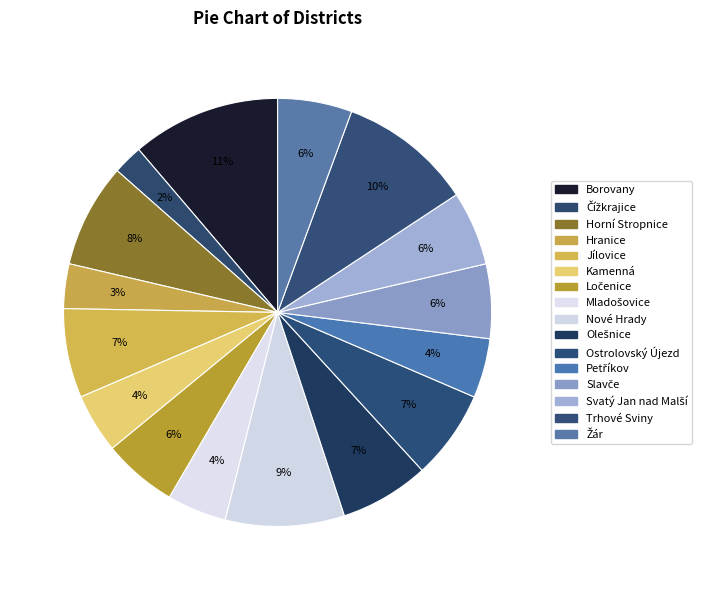

How many segments does this pie chart have?

16